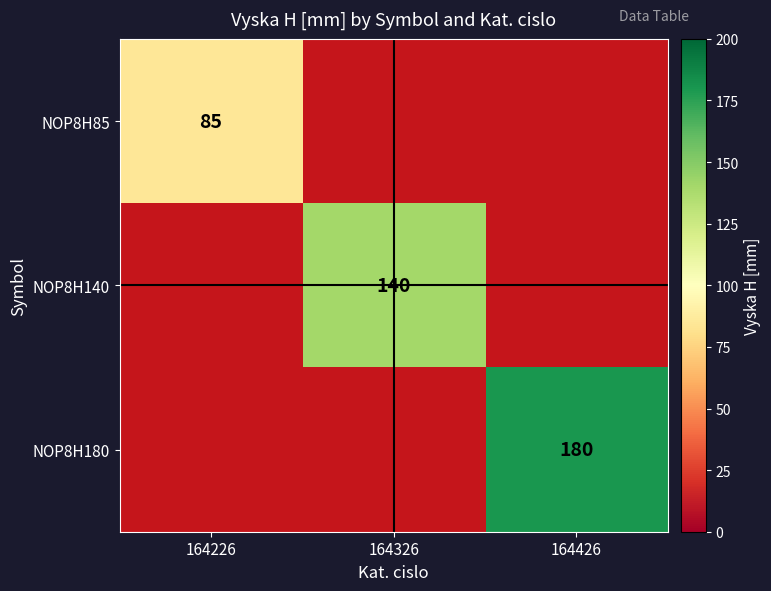

True or false: NOP8H85 has a value of 85 at 164226.

True